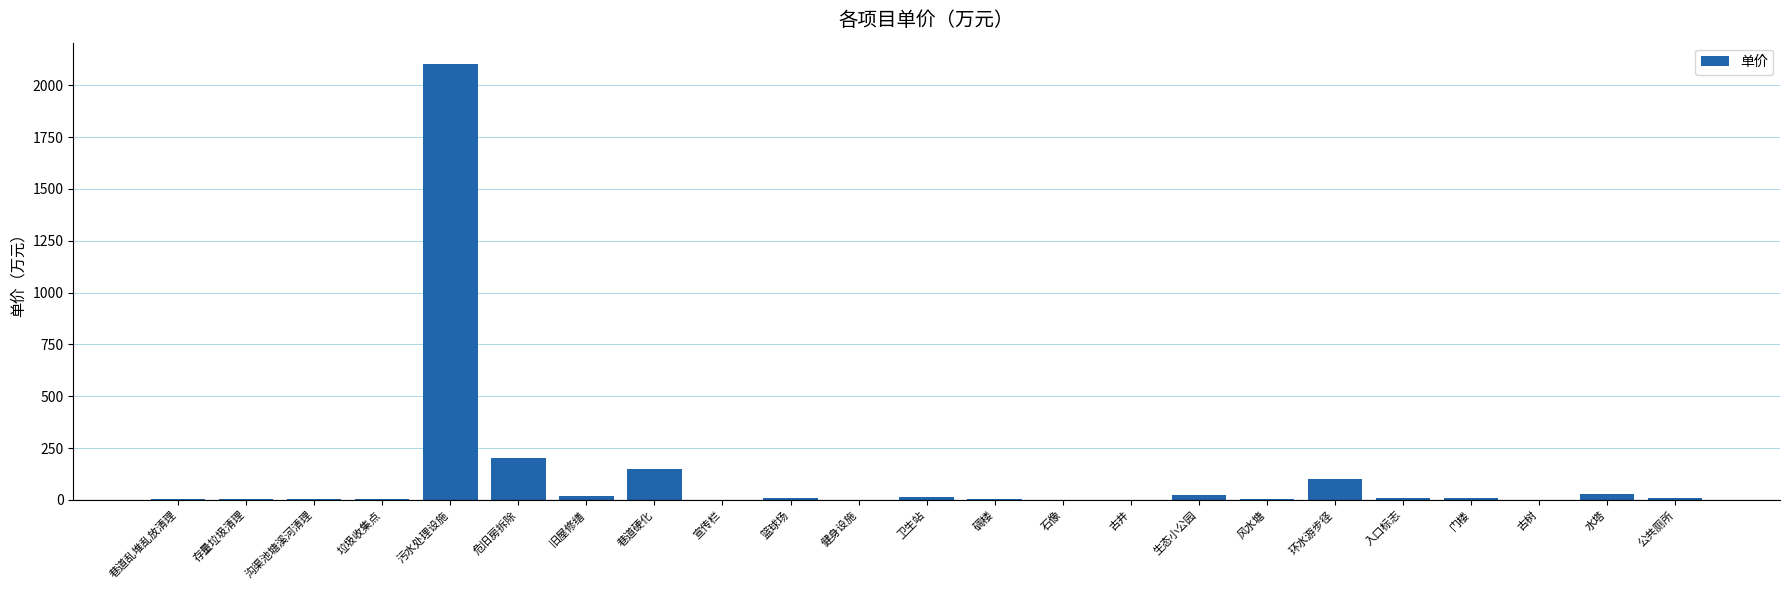

How many series are shown in this chart?

1